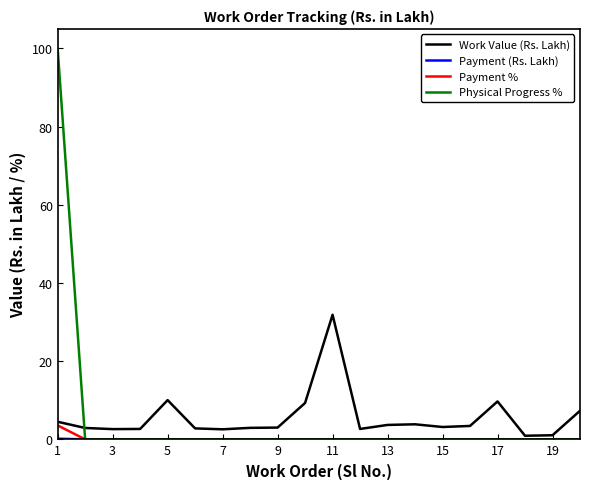

What is the greatest value displayed?

100.0